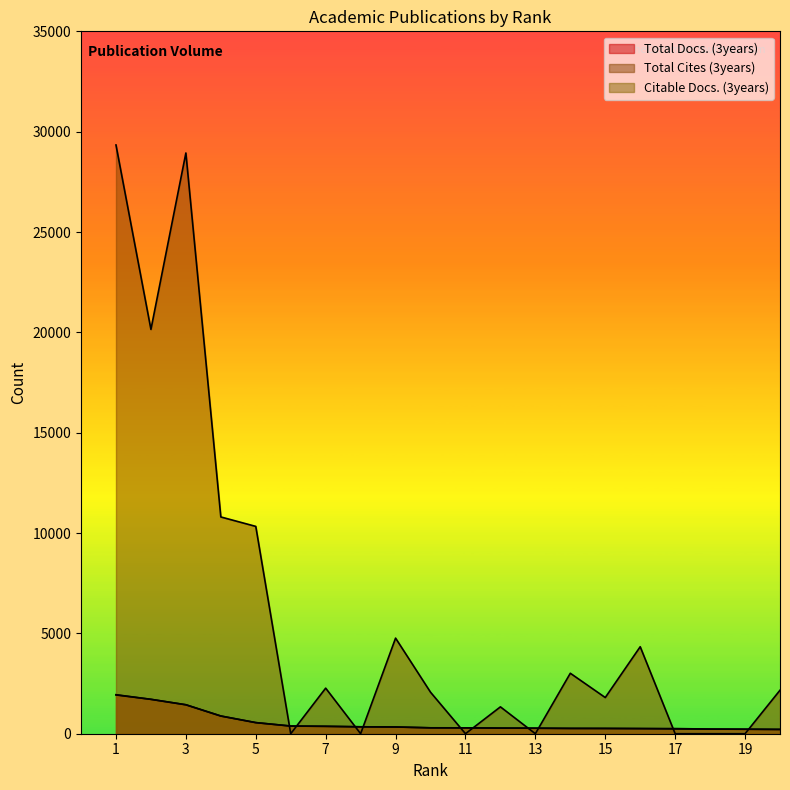

At 9, list the series in order from largest to smallest.

Total Cites (3years), Total Docs. (3years), Citable Docs. (3years)